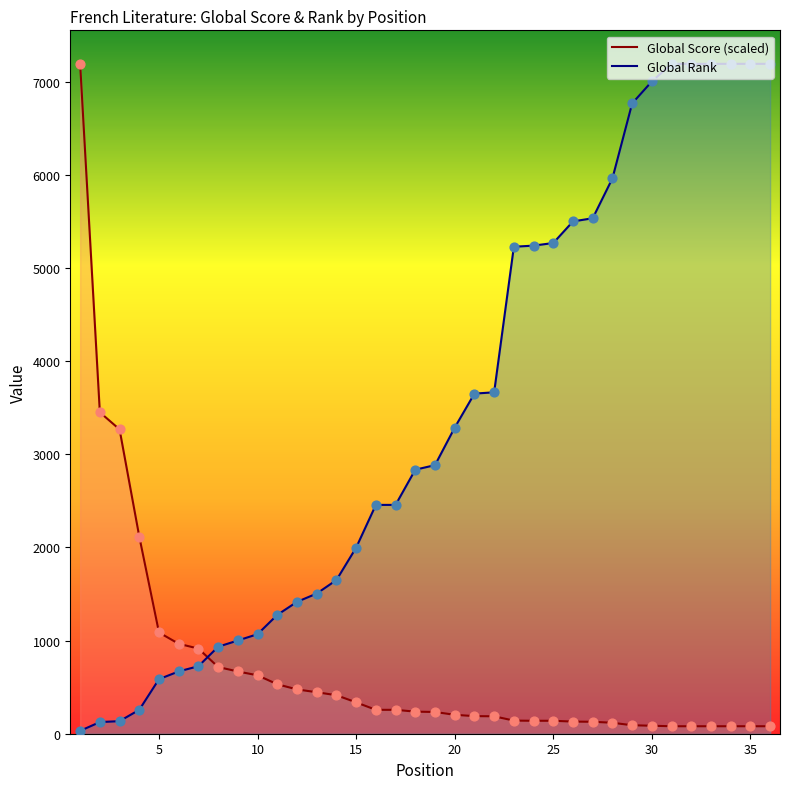

What is the total value across all series at 23?

5369.8